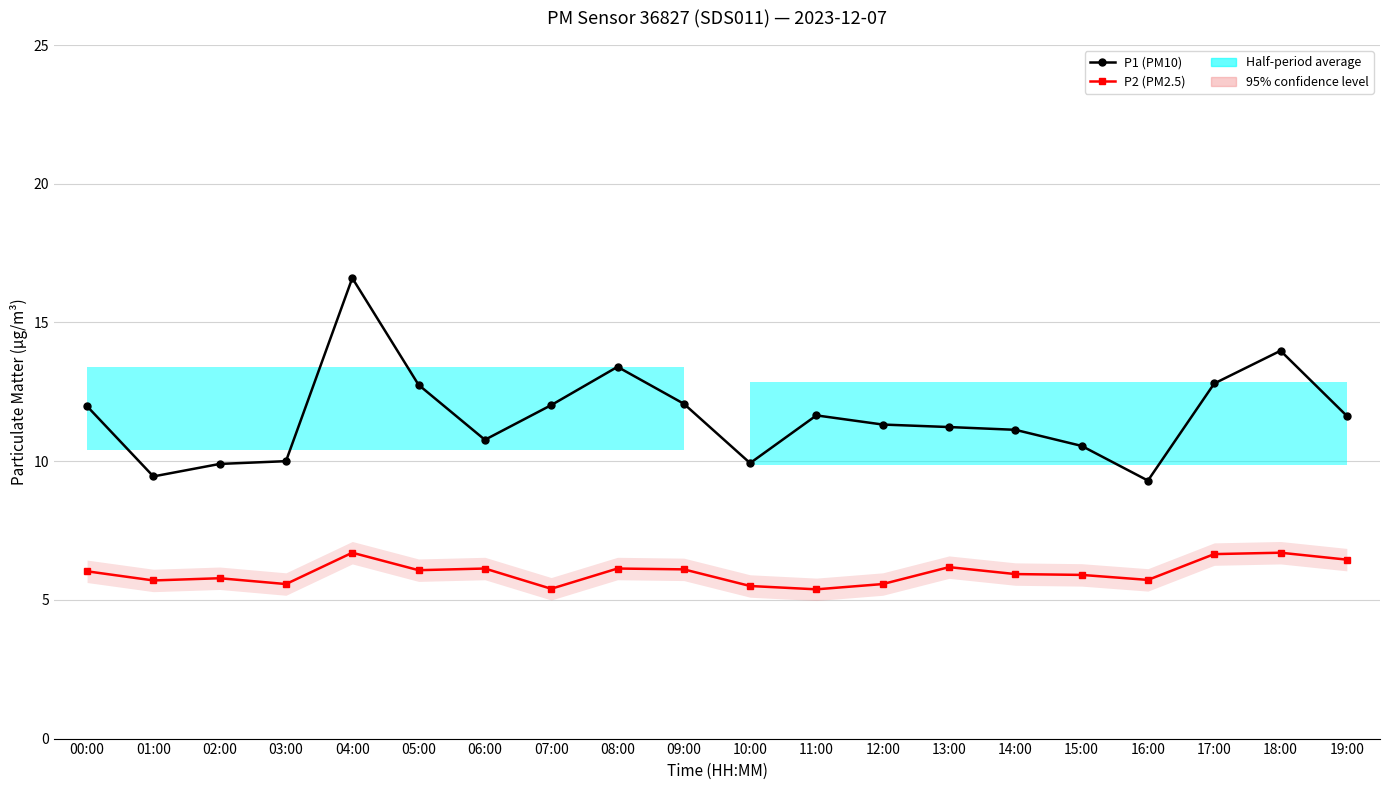

What is the difference between the maximum and minimum values in the P1 (PM10) series?

7.3